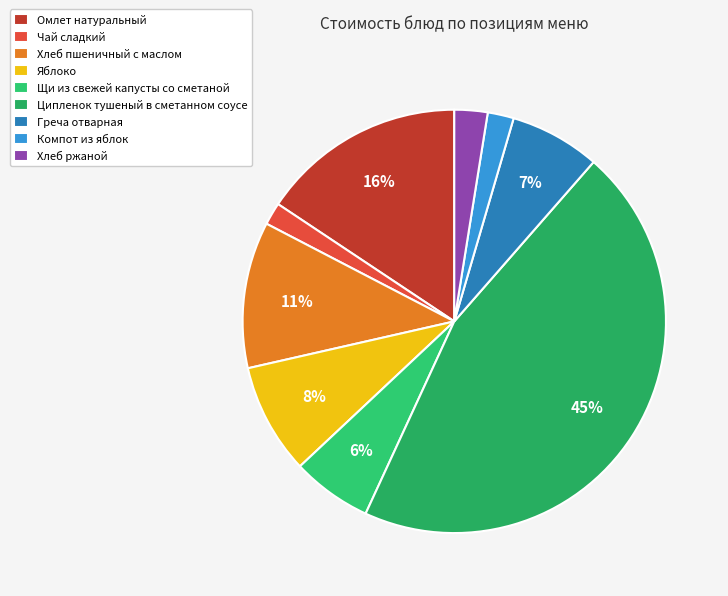

To the nearest percent, what percentage of the pie is Греча отварная?

7%